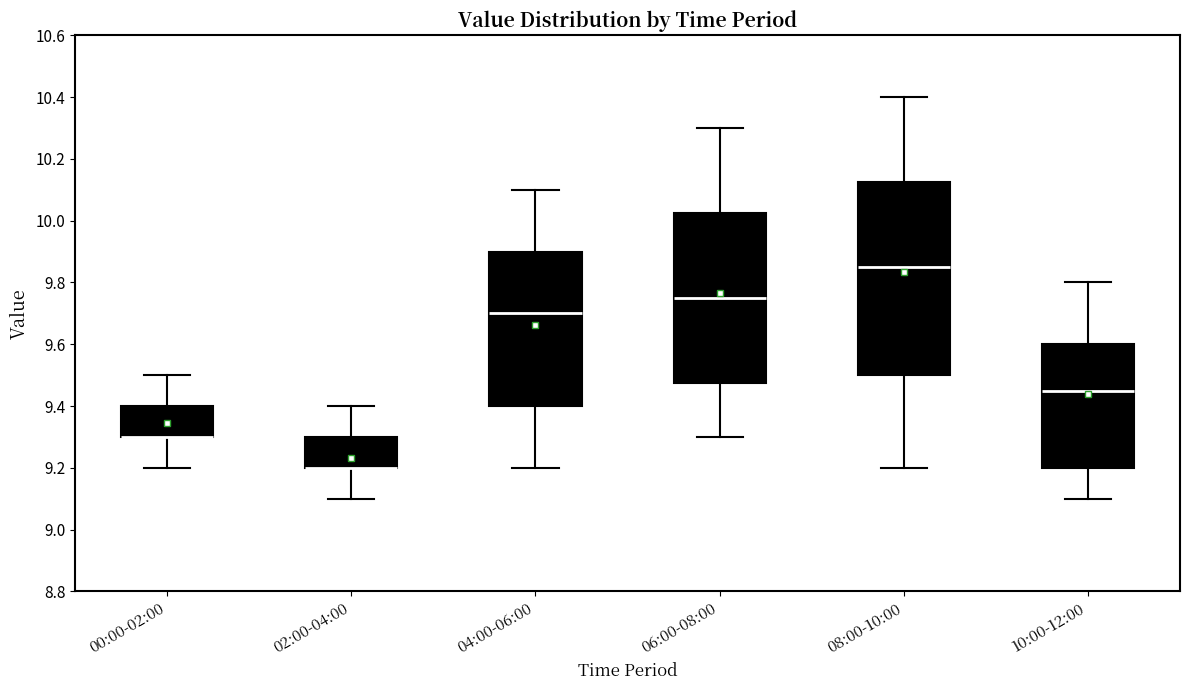

Reading left to right, read every box against the y-axis: the position of its median line, the range the box covers, and the ends of its whiskers. The values are not printed on the chart, so give them approximately, as read against the axis.

00:00-02:00: median 9.30 (drawn on the box's lower edge), box 9.30 to 9.40, whiskers 9.20 to 9.50
02:00-04:00: median 9.20 (drawn on the box's lower edge), box 9.20 to 9.30, whiskers 9.10 to 9.40
04:00-06:00: median 9.70, box 9.40 to 9.90, whiskers 9.20 to 10.10
06:00-08:00: median 9.76, box 9.48 to 10.02, whiskers 9.30 to 10.30
08:00-10:00: median 9.86, box 9.50 to 10.12, whiskers 9.20 to 10.40
10:00-12:00: median 9.46, box 9.20 to 9.60, whiskers 9.10 to 9.80